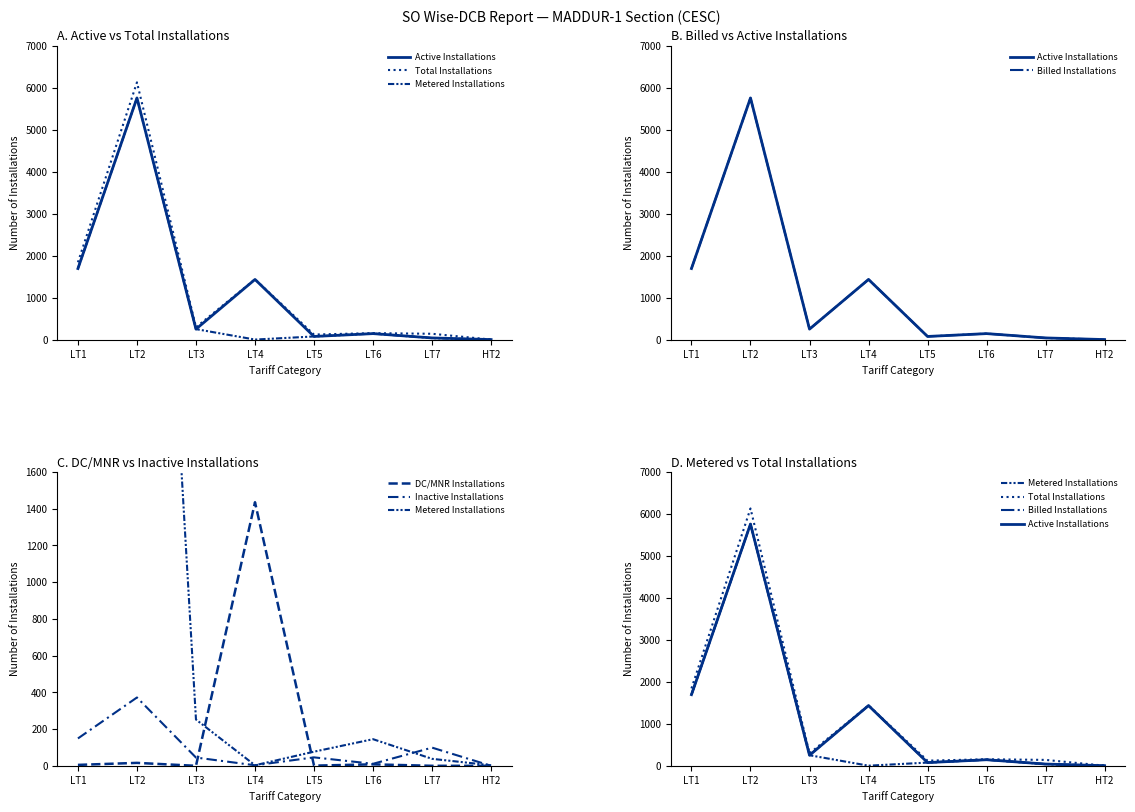

What is the label of the 3rd point from the left?

LT3